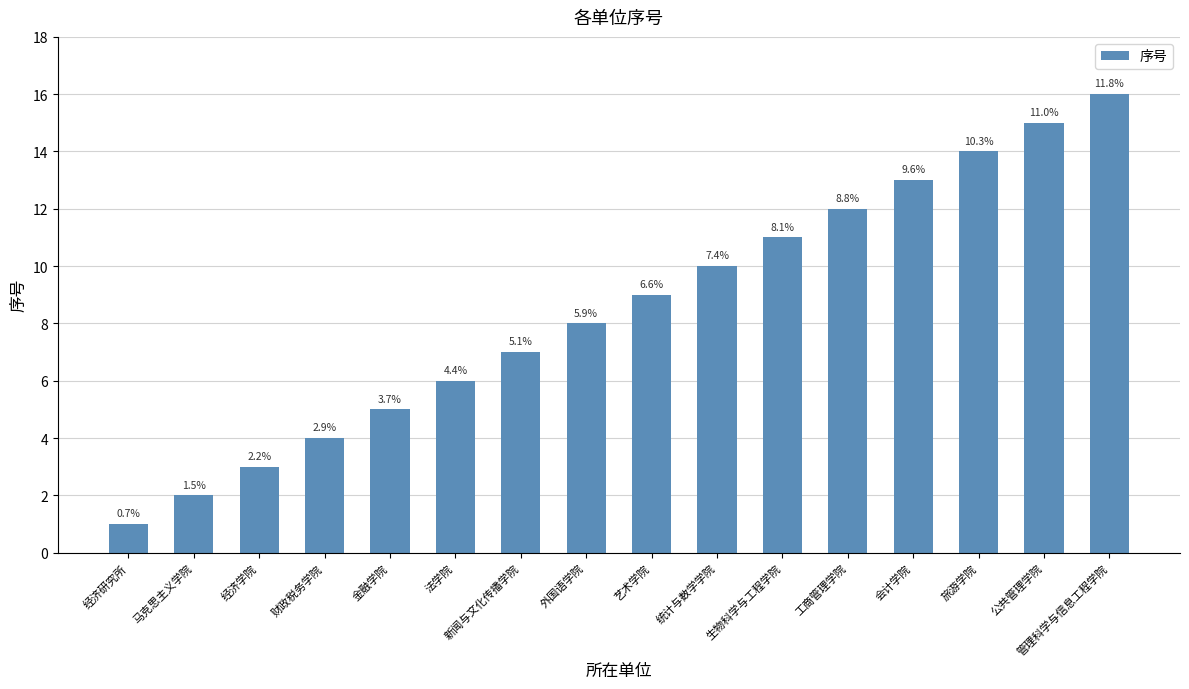

What is the sum of the values at 管理科学与信息工程学院 and 新闻与文化传播学院?

23